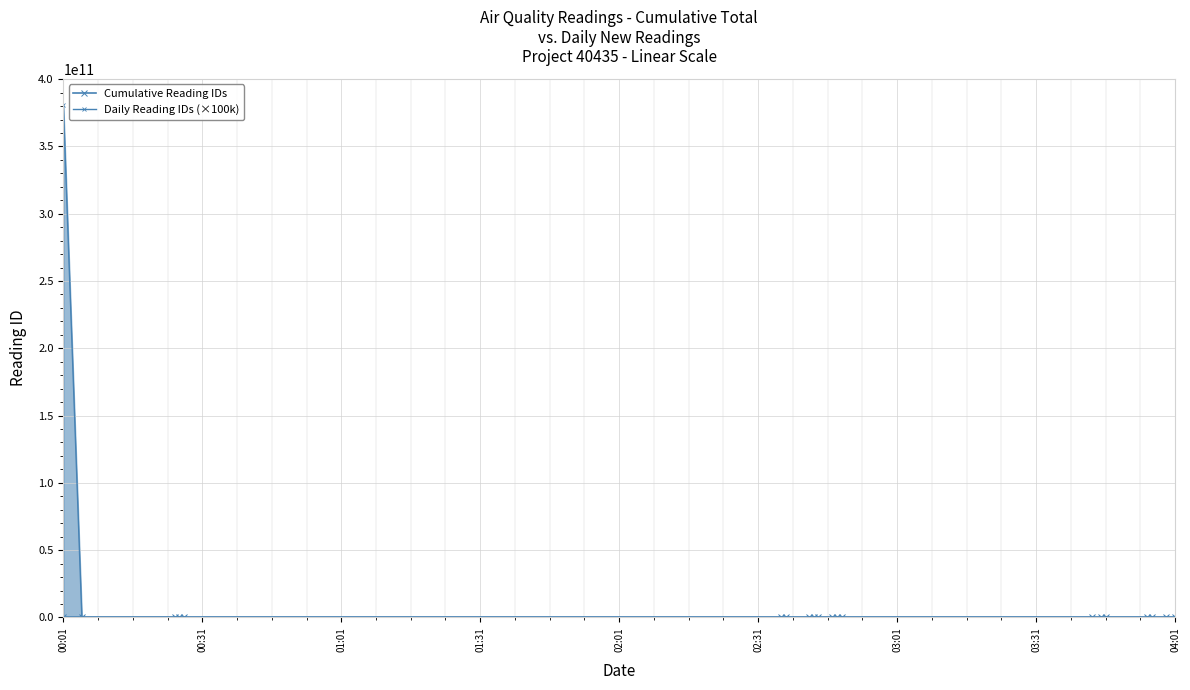

How many categories are shown in the chart?

20